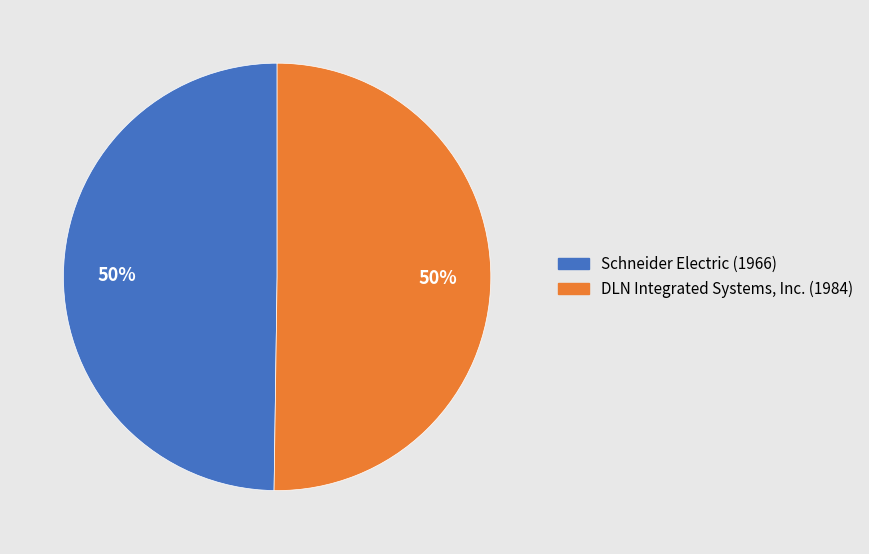

True or false: Schneider Electric (1966) accounts for 41% of the total.

False